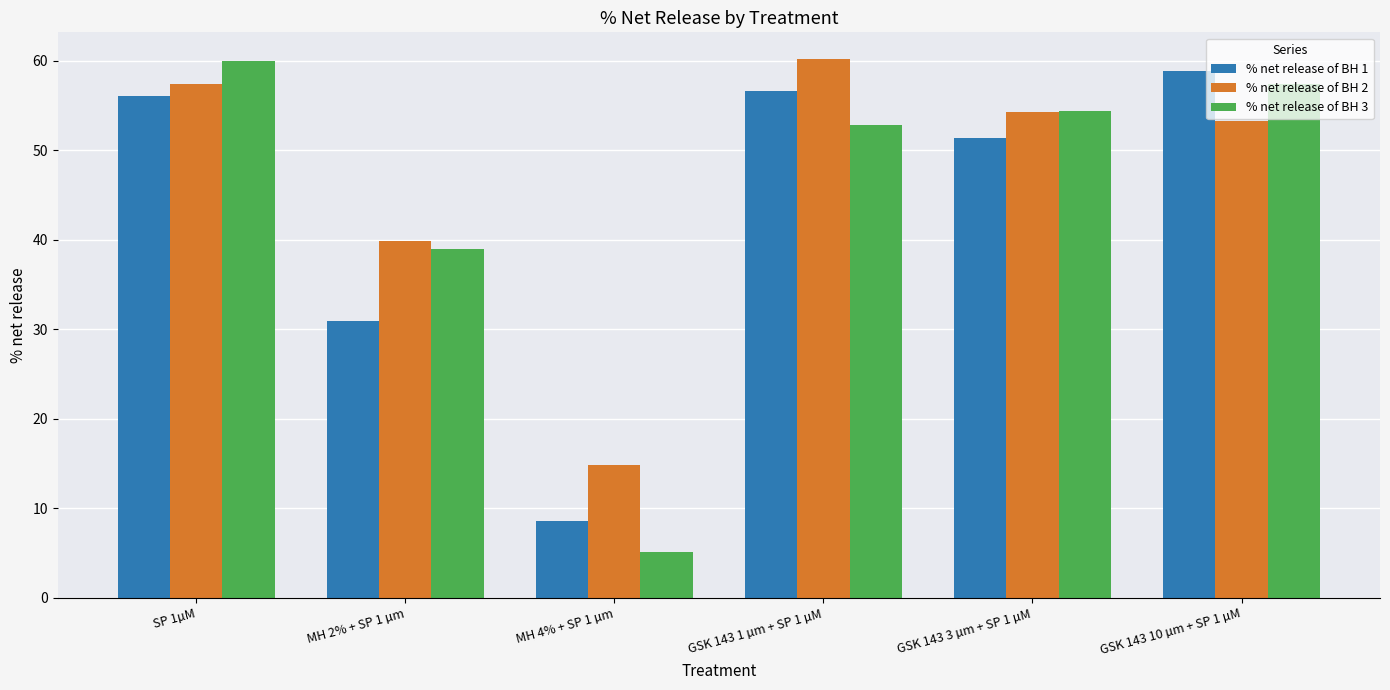

What is the difference between the % net release of BH 1 values at MH 4% + SP 1 µm and GSK 143 3 µm + SP 1 µM?

42.8